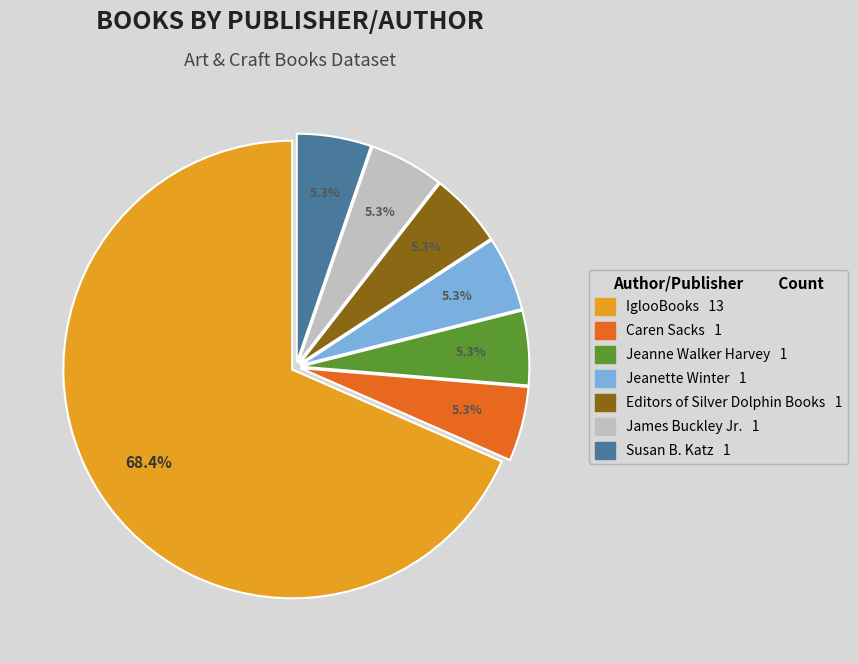

Approximately how many times larger is the value at James Buckley Jr. compared to IglooBooks?

0.1